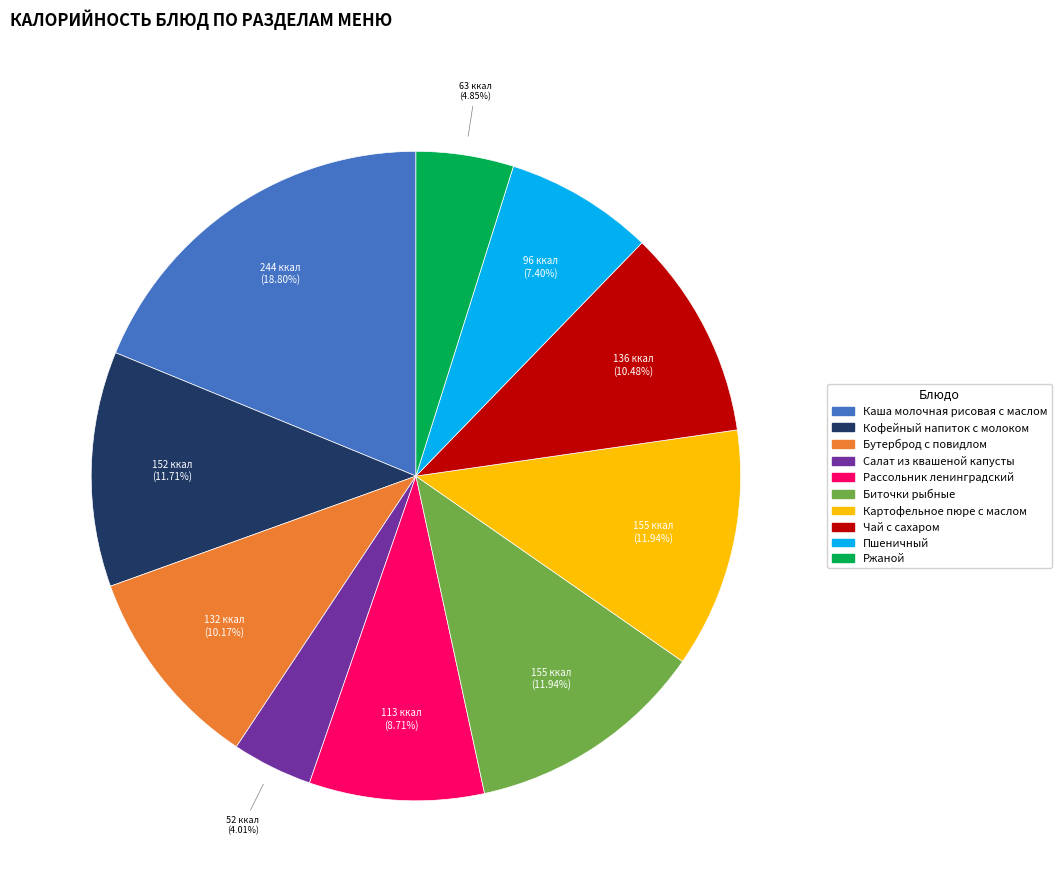

Between Ржаной and Каша молочная рисовая с маслом, which is larger?

Каша молочная рисовая с маслом